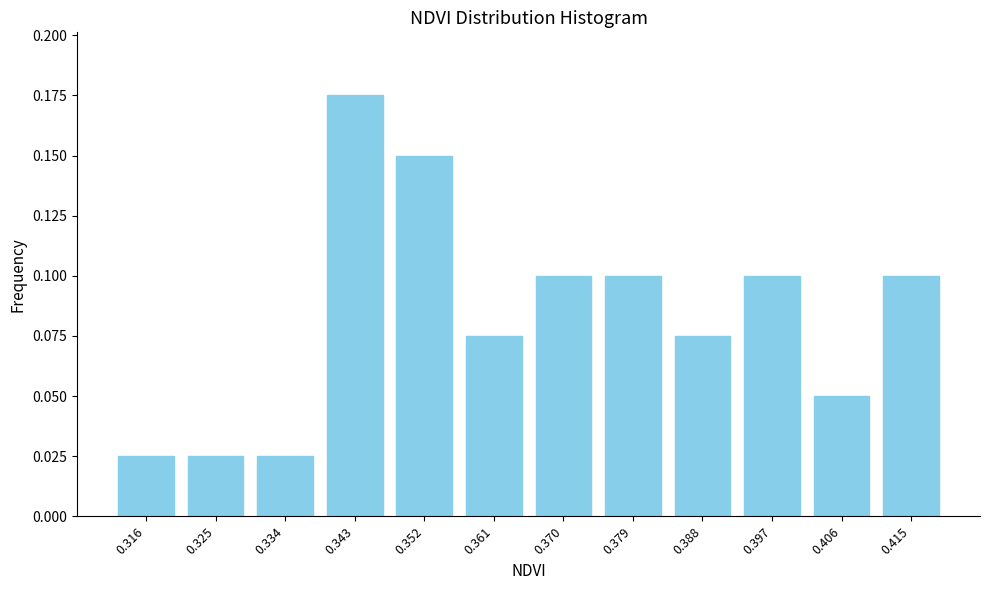

The chart shows a value of 0.0 at 0.361. True or false?

False